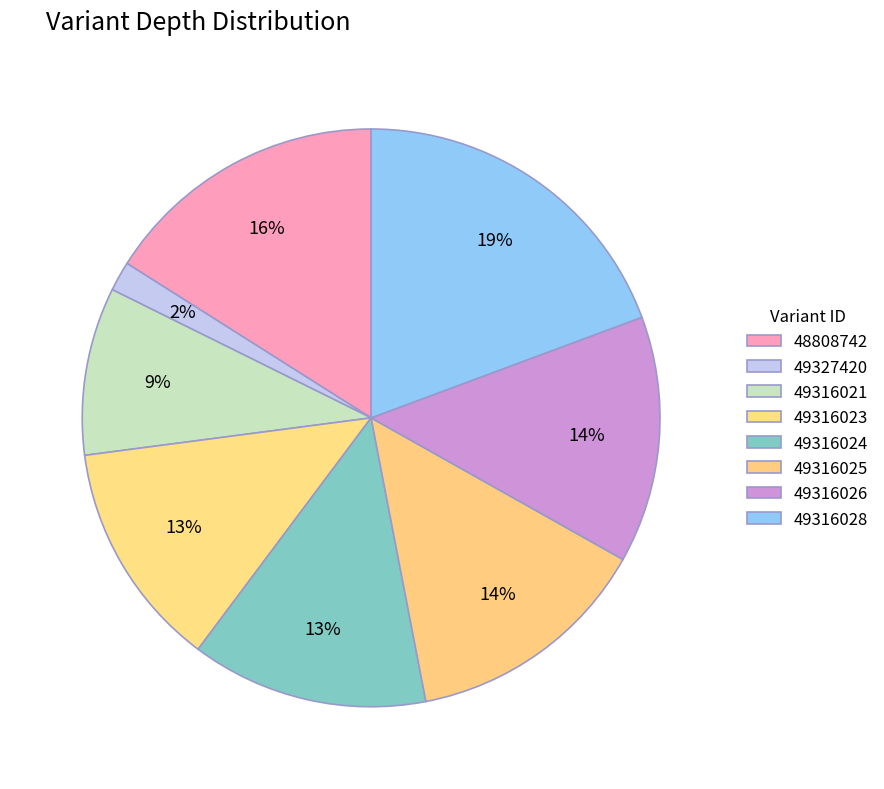

Which has a higher value, 49316025 or 49316024?

49316025